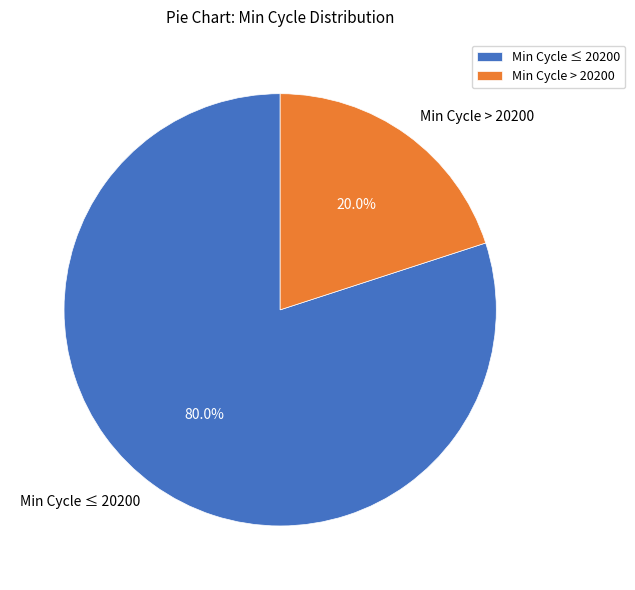

Which category has the biggest portion of the pie?

Min Cycle ≤ 20200